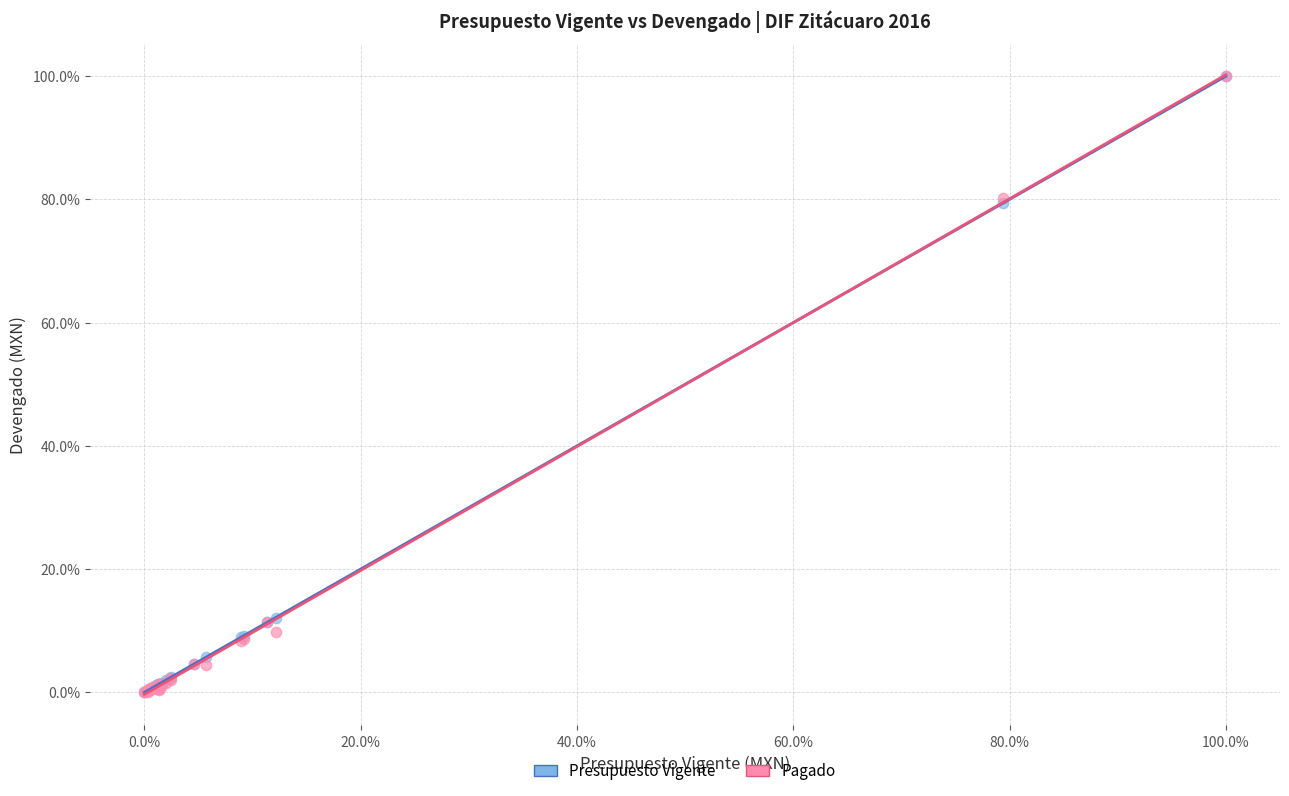

What are all the series names shown in the legend?

Presupuesto Vigente, Pagado